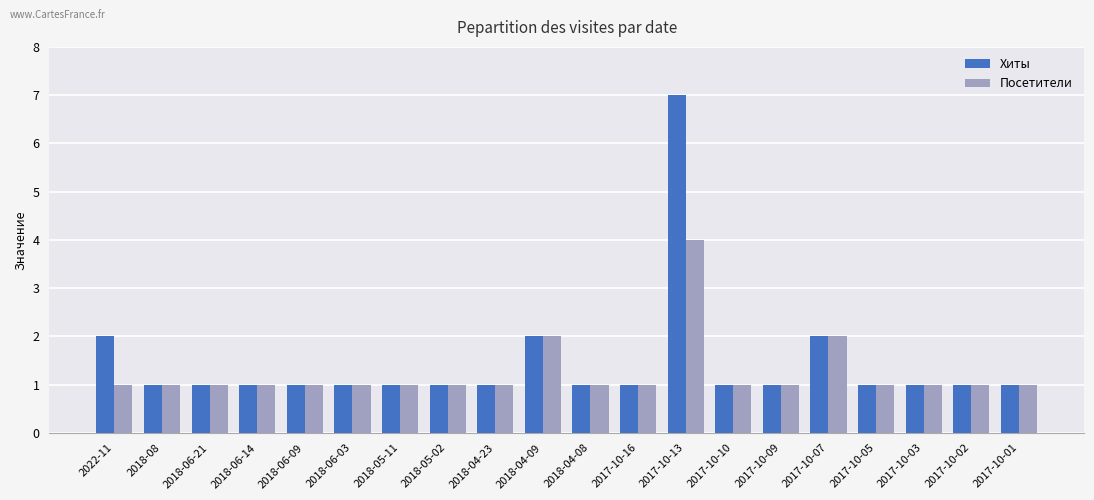

Are the bars horizontal?

No